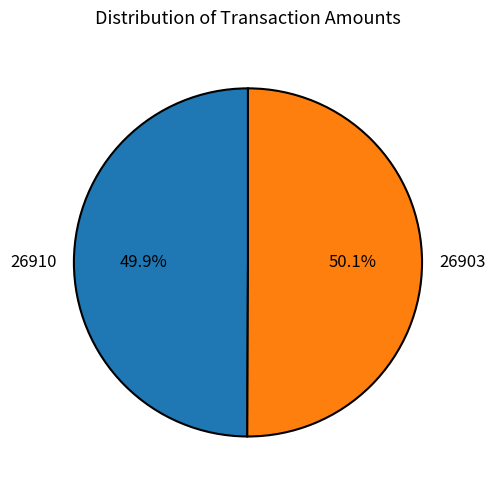

To the nearest percent, what percentage of the pie is 26903?

50%